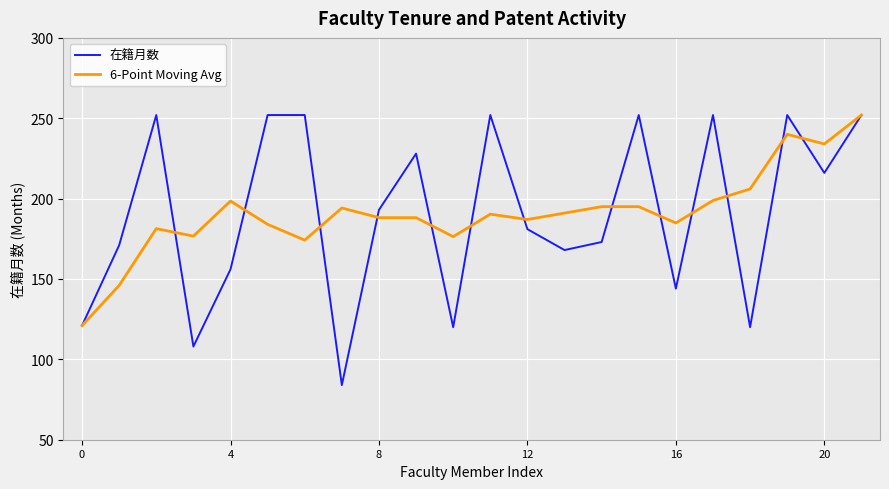

What is the smallest value displayed?

84.0